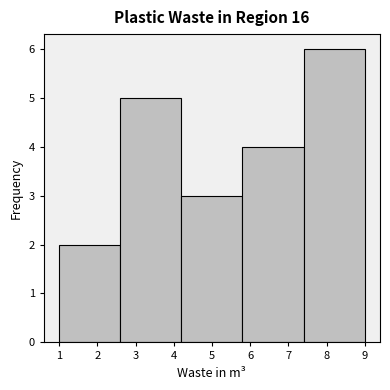

Reading left to right, list every bar in this chart as the range it spans on the x-axis followed by its height. The values are not printed on the chart, so give them approximately, as read against the axis.

1.0 to 2.6: 2
2.6 to 4.2: 5
4.2 to 5.8: 3
5.8 to 7.4: 4
7.4 to 9.0: 6